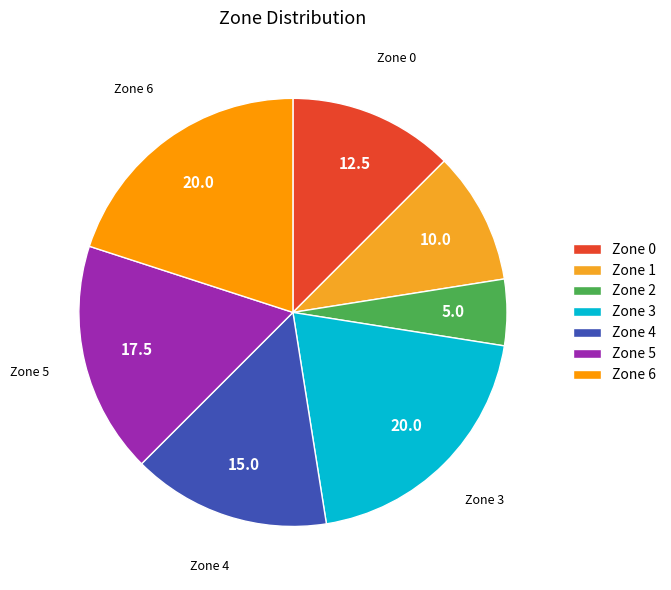

What is the largest slice in the pie chart?

Zone 3